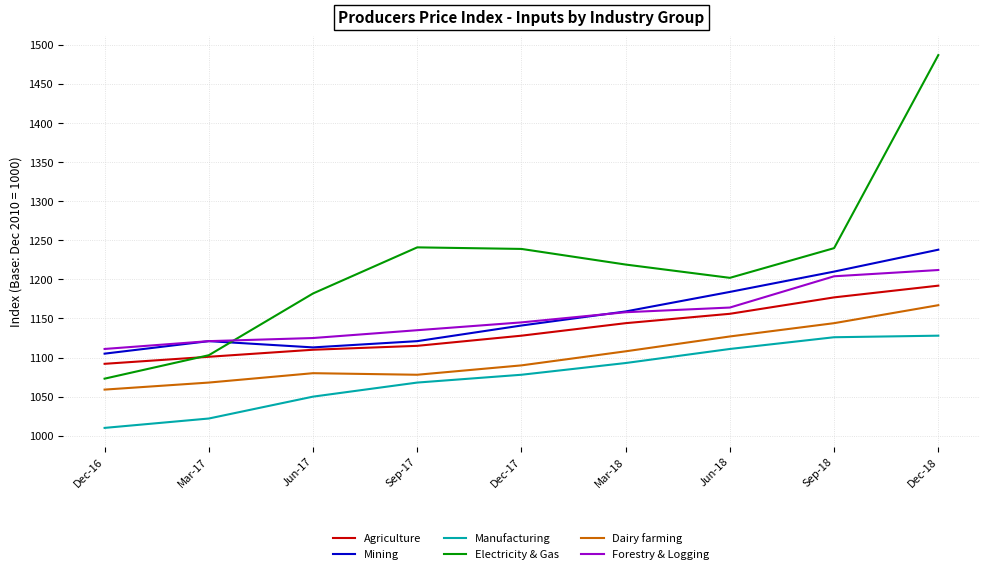

What are all the series names shown in the legend?

Agriculture, Mining, Manufacturing, Electricity & Gas, Dairy farming, Forestry & Logging